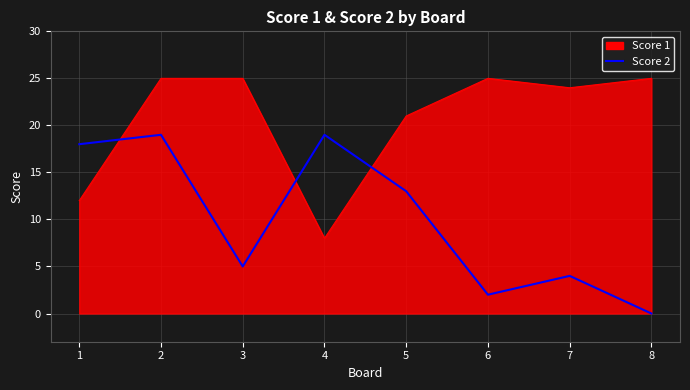

What is the difference between the highest and lowest values at 6?

23